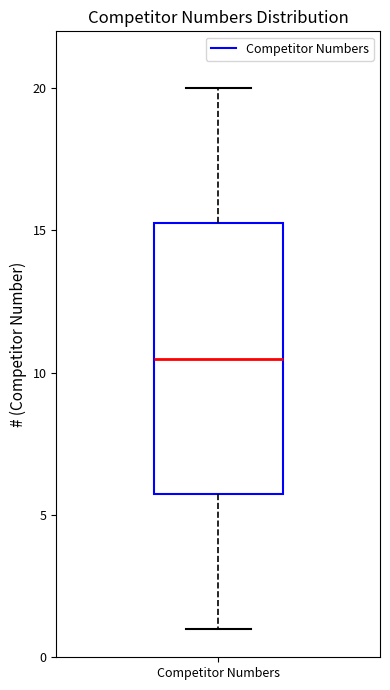

Read this box plot against the y-axis: the position of the median line, the range covered by the box, and the ends of both whiskers. The values are not printed on the chart, so give them approximately, as read against the axis.

median 10.5, box 6.0 to 15.5, whiskers 1.0 to 20.0